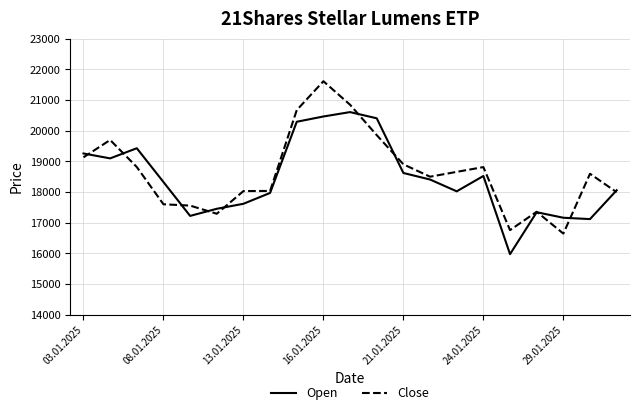

What is the sum of all Open values?

387282